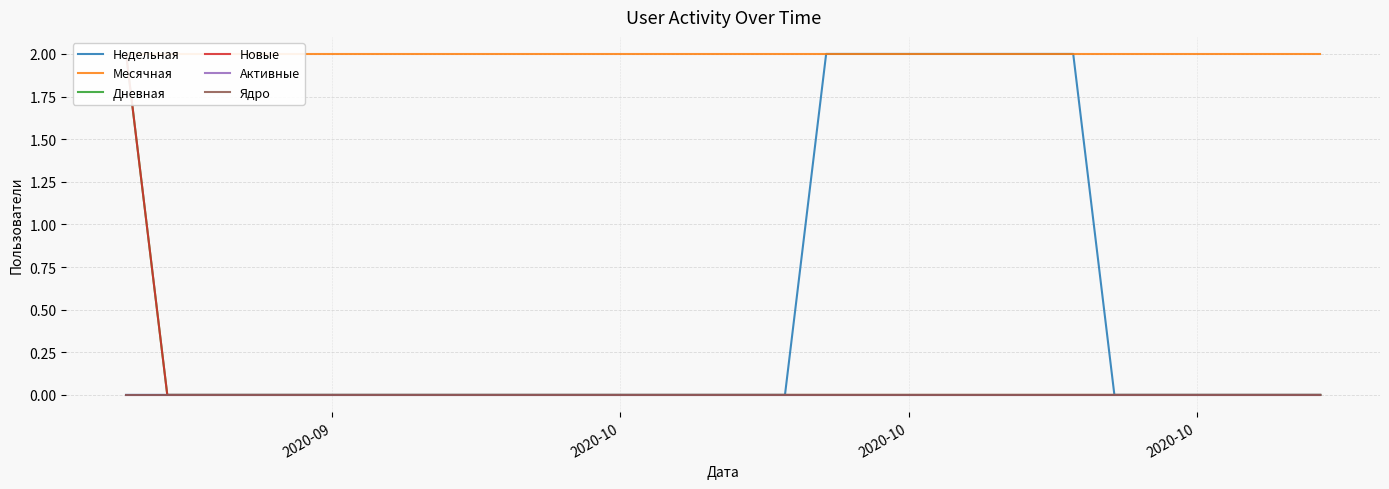

Which series has the largest total across all categories?

Месячная